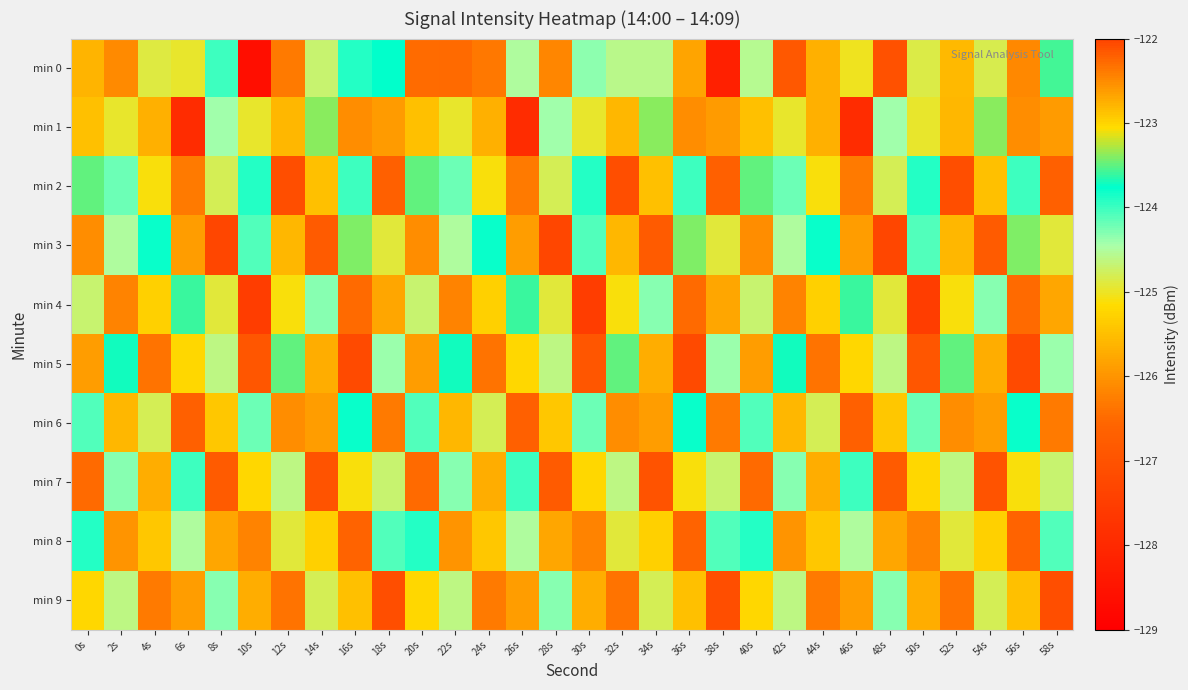

Reading right to left, extract all data points from this chart.

min 0: 58s=-123.6	56s=-126.1	54s=-124.8	52s=-125.6	50s=-124.9	48s=-127.0	46s=-125.0	44s=-125.7	42s=-126.9	40s=-124.6	38s=-128.2	36s=-125.8	34s=-124.6	32s=-124.6	30s=-124.4	28s=-126.2	26s=-124.5	24s=-126.3	22s=-126.5	20s=-122.3	18s=-123.8	16s=-123.9	14s=-124.7	12s=-126.3	10s=-128.6	8s=-124.0	6s=-125.0	4s=-124.9	2s=-126.1	0s=-122.8
min 1: 58s=-125.9	56s=-126.1	54s=-123.4	52s=-125.6	50s=-125.0	48s=-124.4	46s=-127.9	44s=-125.7	42s=-125.0	40s=-125.5	38s=-125.9	36s=-126.1	34s=-123.4	32s=-125.6	30s=-125.0	28s=-124.4	26s=-127.9	24s=-125.7	22s=-125.0	20s=-125.5	18s=-125.9	16s=-126.1	14s=-123.4	12s=-125.6	10s=-125.0	8s=-124.4	6s=-127.9	4s=-125.7	2s=-125.0	0s=-125.5
min 2: 58s=-126.7	56s=-124.0	54s=-125.5	52s=-127.1	50s=-123.9	48s=-124.8	46s=-126.3	44s=-125.1	42s=-124.2	40s=-123.5	38s=-126.7	36s=-124.0	34s=-125.5	32s=-127.1	30s=-123.9	28s=-124.8	26s=-126.3	24s=-125.1	22s=-124.2	20s=-123.5	18s=-126.7	16s=-124.0	14s=-125.5	12s=-127.1	10s=-123.9	8s=-124.8	6s=-126.3	4s=-125.1	2s=-124.2	0s=-123.5
min 3: 58s=-124.9	56s=-123.4	54s=-126.8	52s=-125.6	50s=-124.1	48s=-127.3	46s=-125.9	44s=-123.8	42s=-124.5	40s=-126.1	38s=-124.9	36s=-123.4	34s=-126.8	32s=-125.6	30s=-124.1	28s=-127.3	26s=-125.9	24s=-123.8	22s=-124.5	20s=-126.1	18s=-124.9	16s=-123.4	14s=-126.8	12s=-125.6	10s=-124.1	8s=-127.3	6s=-125.9	4s=-123.8	2s=-124.5	0s=-126.1
min 4: 58s=-125.8	56s=-126.5	54s=-124.3	52s=-125.1	50s=-127.5	48s=-124.9	46s=-123.6	44s=-125.3	42s=-126.2	40s=-124.7	38s=-125.8	36s=-126.5	34s=-124.3	32s=-125.1	30s=-127.5	28s=-124.9	26s=-123.6	24s=-125.3	22s=-126.2	20s=-124.7	18s=-125.8	16s=-126.5	14s=-124.3	12s=-125.1	10s=-127.5	8s=-124.9	6s=-123.6	4s=-125.3	2s=-126.2	0s=-124.7
min 5: 58s=-124.4	56s=-127.2	54s=-125.7	52s=-123.5	50s=-126.9	48s=-124.6	46s=-125.2	44s=-126.4	42s=-123.7	40s=-125.9	38s=-124.4	36s=-127.2	34s=-125.7	32s=-123.5	30s=-126.9	28s=-124.6	26s=-125.2	24s=-126.4	22s=-123.7	20s=-125.9	18s=-124.4	16s=-127.2	14s=-125.7	12s=-123.5	10s=-126.9	8s=-124.6	6s=-125.2	4s=-126.4	2s=-123.7	0s=-125.9
min 6: 58s=-126.3	56s=-123.8	54s=-125.9	52s=-126.1	50s=-124.2	48s=-125.4	46s=-126.7	44s=-124.8	42s=-125.6	40s=-124.1	38s=-126.3	36s=-123.8	34s=-125.9	32s=-126.1	30s=-124.2	28s=-125.4	26s=-126.7	24s=-124.8	22s=-125.6	20s=-124.1	18s=-126.3	16s=-123.8	14s=-125.9	12s=-126.1	10s=-124.2	8s=-125.4	6s=-126.7	4s=-124.8	2s=-125.6	0s=-124.1
min 7: 58s=-124.7	56s=-125.1	54s=-127.0	52s=-124.6	50s=-125.2	48s=-126.8	46s=-124.0	44s=-125.7	42s=-124.3	40s=-126.5	38s=-124.7	36s=-125.1	34s=-127.0	32s=-124.6	30s=-125.2	28s=-126.8	26s=-124.0	24s=-125.7	22s=-124.3	20s=-126.5	18s=-124.7	16s=-125.1	14s=-127.0	12s=-124.6	10s=-125.2	8s=-126.8	6s=-124.0	4s=-125.7	2s=-124.3	0s=-126.5
min 8: 58s=-124.1	56s=-126.6	54s=-125.3	52s=-124.9	50s=-126.2	48s=-125.8	46s=-124.5	44s=-125.4	42s=-126.0	40s=-123.9	38s=-124.1	36s=-126.6	34s=-125.3	32s=-124.9	30s=-126.2	28s=-125.8	26s=-124.5	24s=-125.4	22s=-126.0	20s=-123.9	18s=-124.1	16s=-126.6	14s=-125.3	12s=-124.9	10s=-126.2	8s=-125.8	6s=-124.5	4s=-125.4	2s=-126.0	0s=-123.9
min 9: 58s=-127.1	56s=-125.5	54s=-124.8	52s=-126.4	50s=-125.7	48s=-124.3	46s=-125.9	44s=-126.3	42s=-124.6	40s=-125.2	38s=-127.1	36s=-125.5	34s=-124.8	32s=-126.4	30s=-125.7	28s=-124.3	26s=-125.9	24s=-126.3	22s=-124.6	20s=-125.2	18s=-127.1	16s=-125.5	14s=-124.8	12s=-126.4	10s=-125.7	8s=-124.3	6s=-125.9	4s=-126.3	2s=-124.6	0s=-125.2